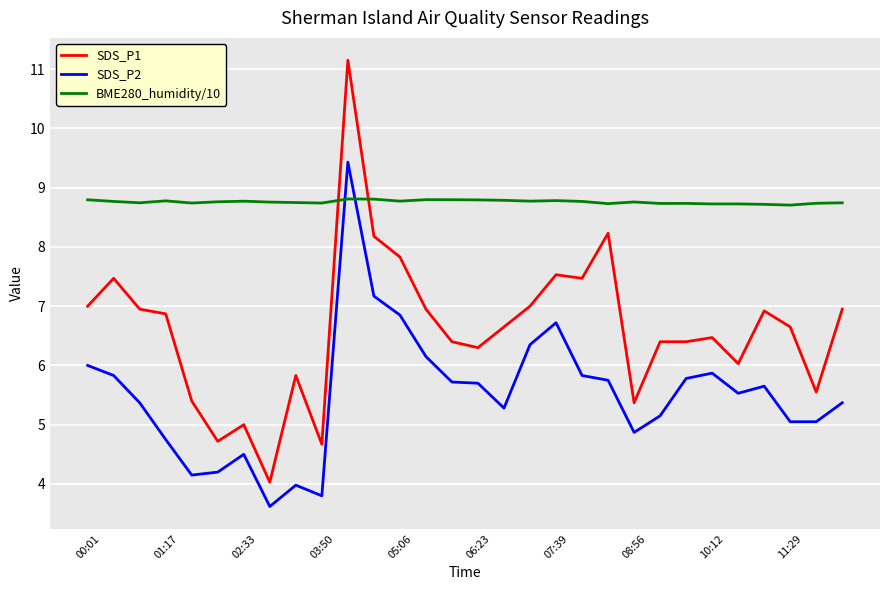

What are all the series names shown in the legend?

SDS_P1, SDS_P2, BME280_humidity/10